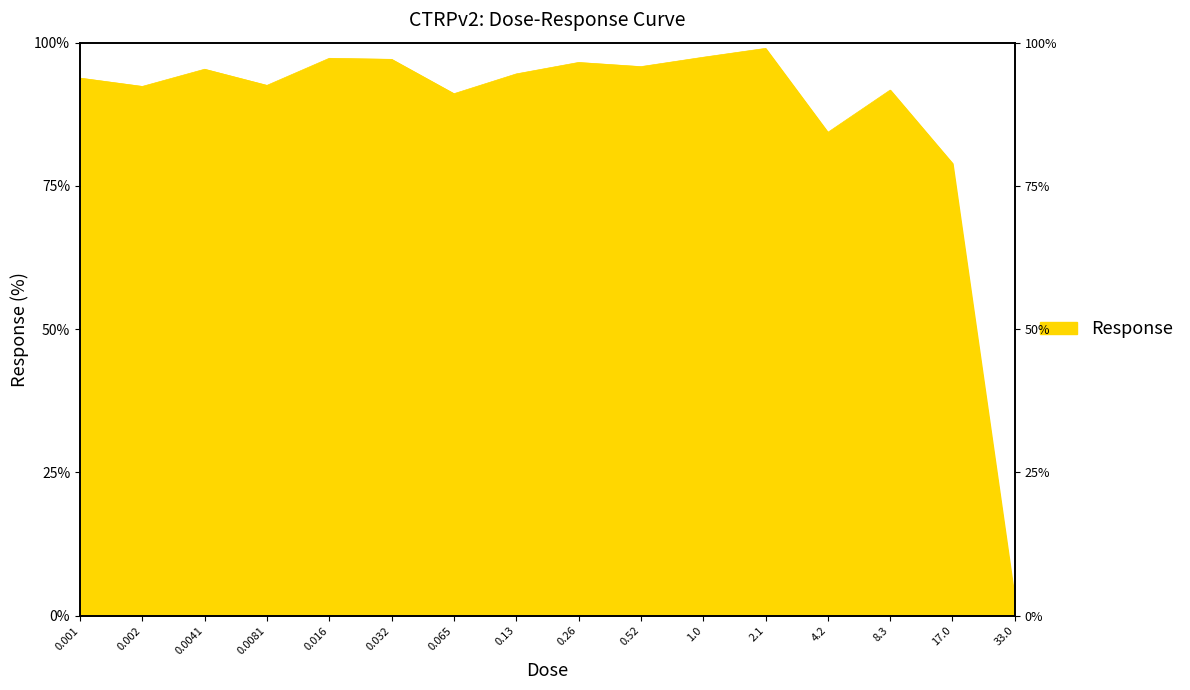

The chart shows a value of 92.4 at 0.002. True or false?

True